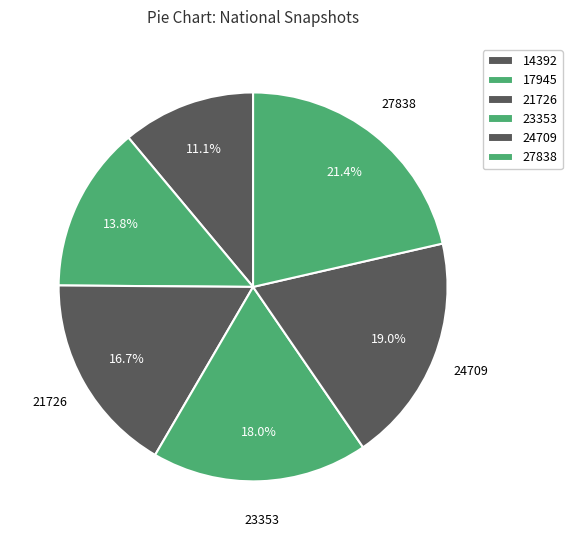

How many segments does this pie chart have?

6